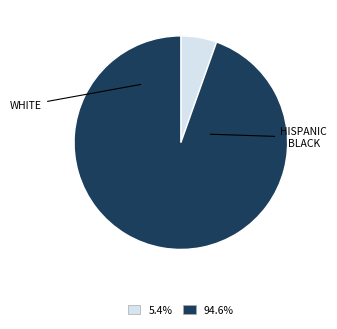

Combined, do 5.4% and 94.6% account for over 50%?

Yes